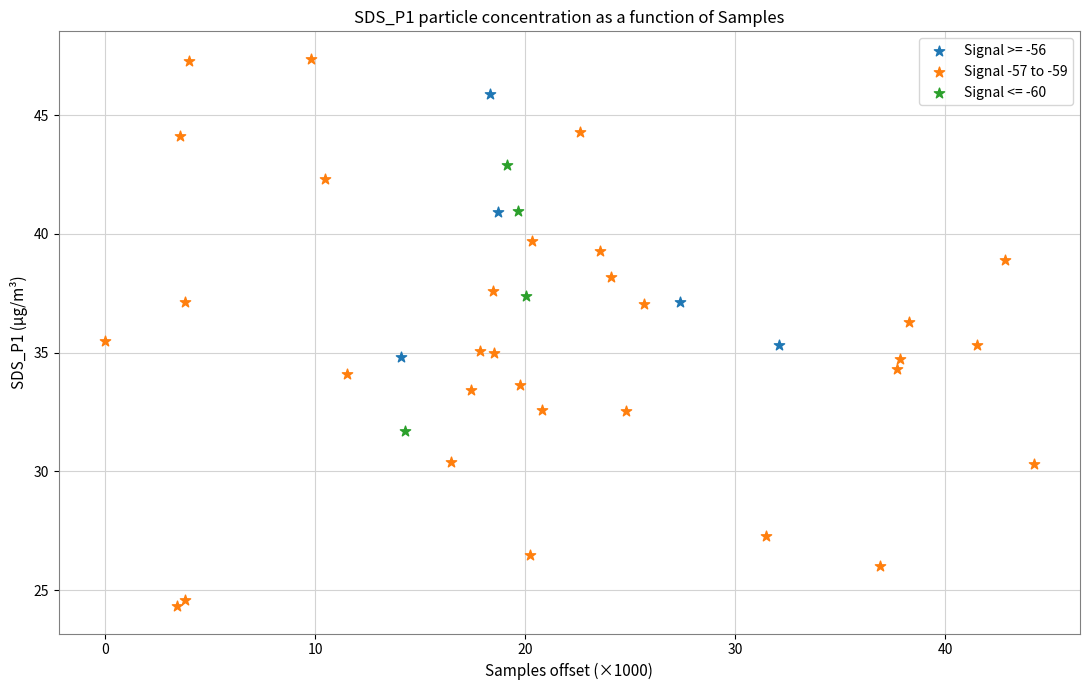

Which series has the largest Y range (max minus min)?

Signal -57 to -59